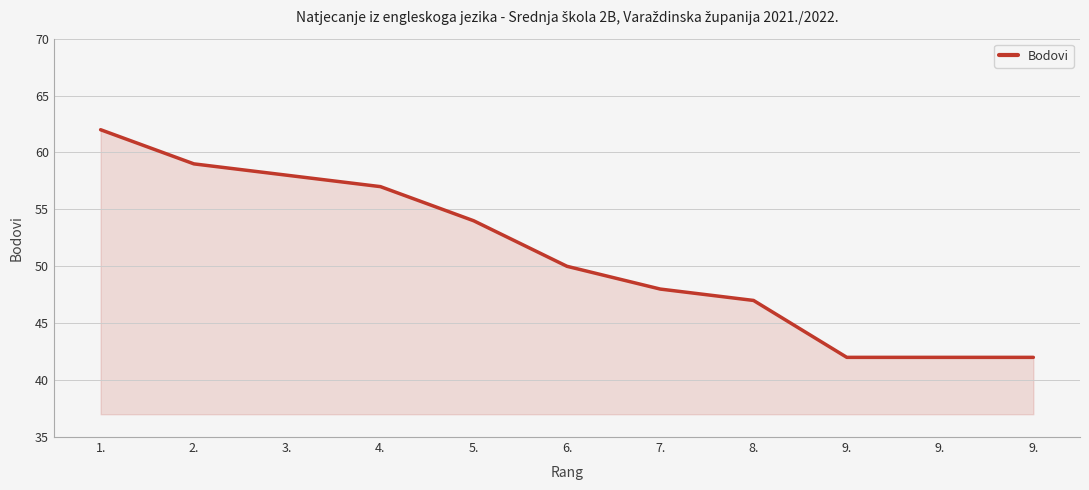

Reading left to right, extract all data points from this chart.

1.=62	2.=59	3.=58	4.=57	5.=54	6.=50	7.=48	8.=47	9.=42	9.=42	9.=42